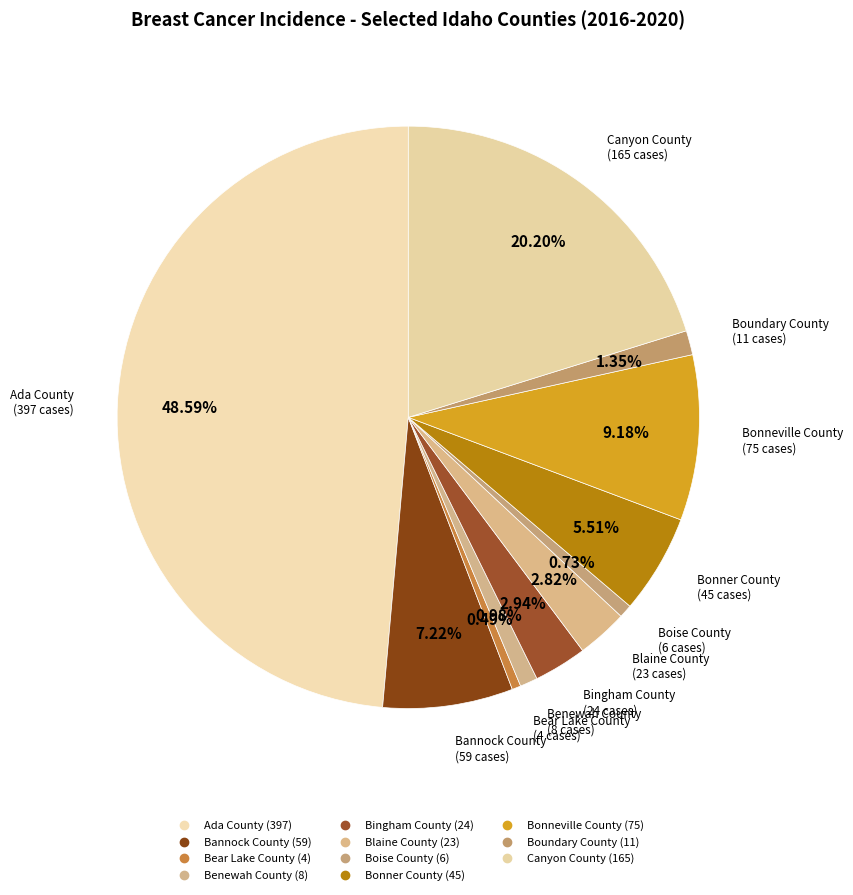

Count the number of slices in the pie.

11